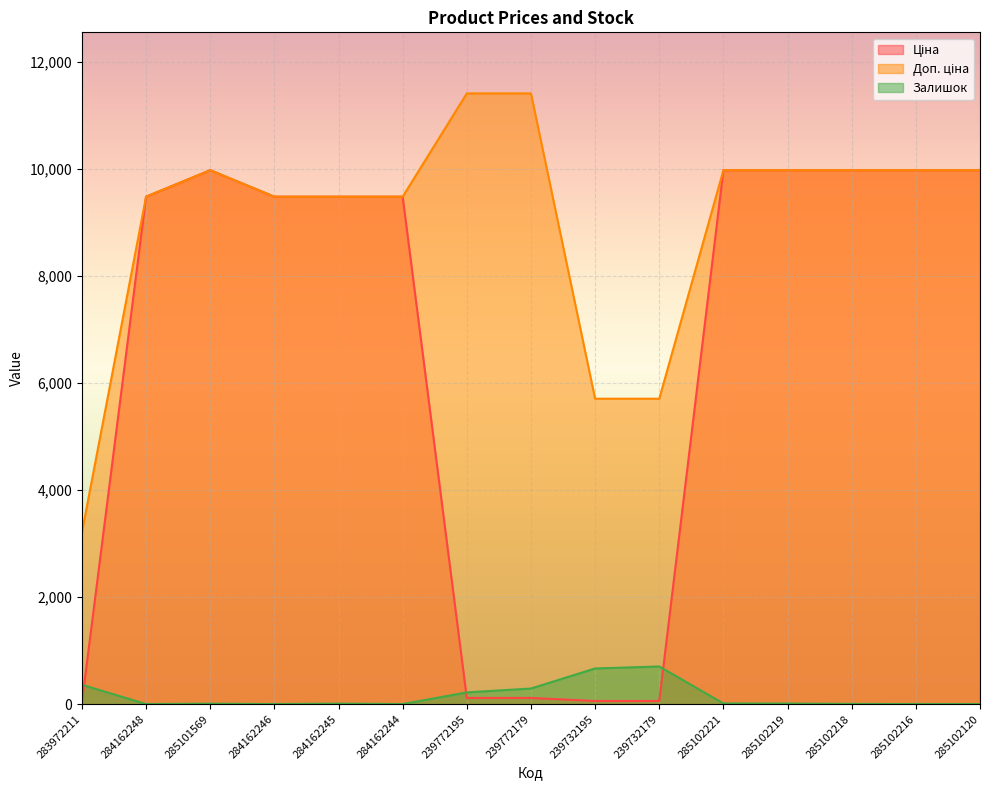

What is the total value across all series at 285102216?

19950.0